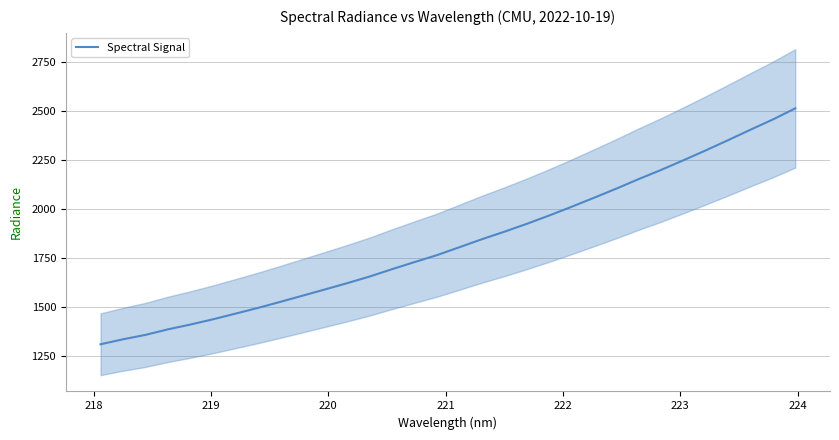

How many data points are above 1806?

16